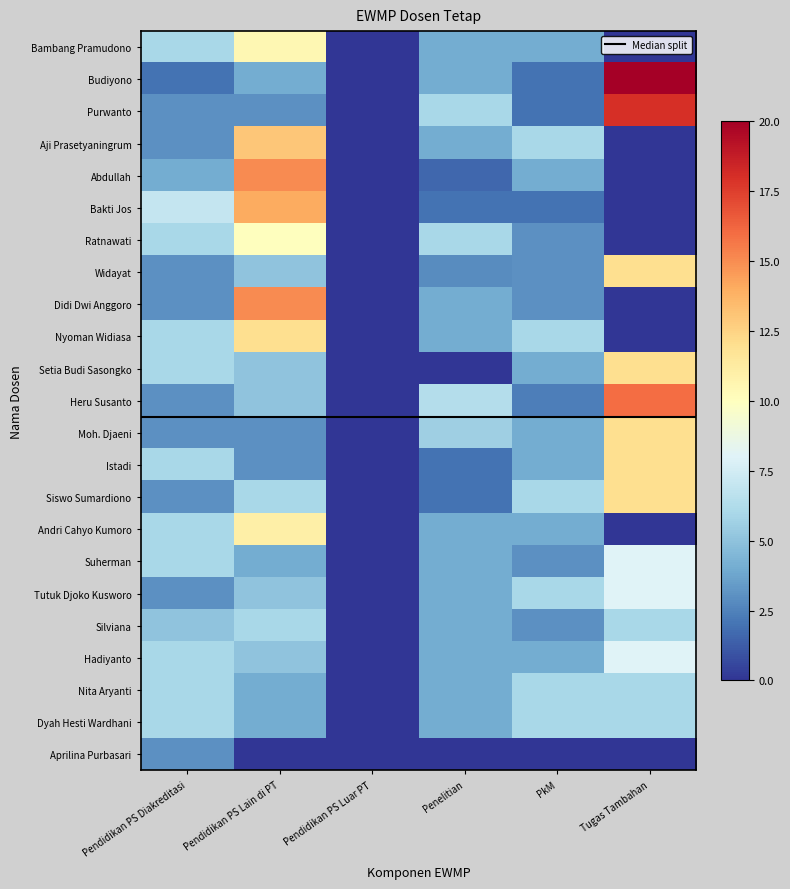

Rank the categories by Heru Susanto value from lowest to highest.

Pendidikan PS Luar PT, PkM, Pendidikan PS Diakreditasi, Pendidikan PS Lain di PT, Penelitian, Tugas Tambahan